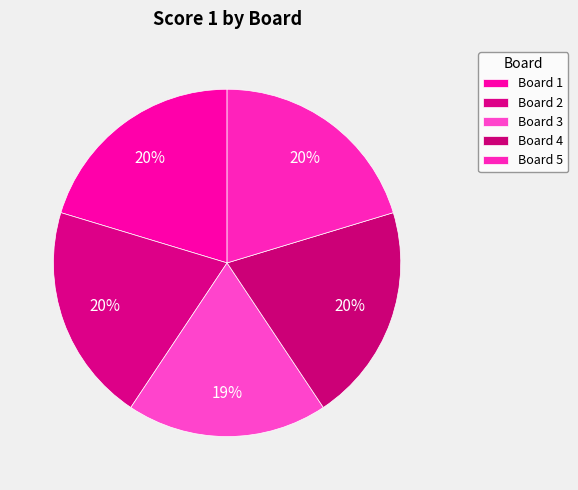

How many segments does this pie chart have?

5